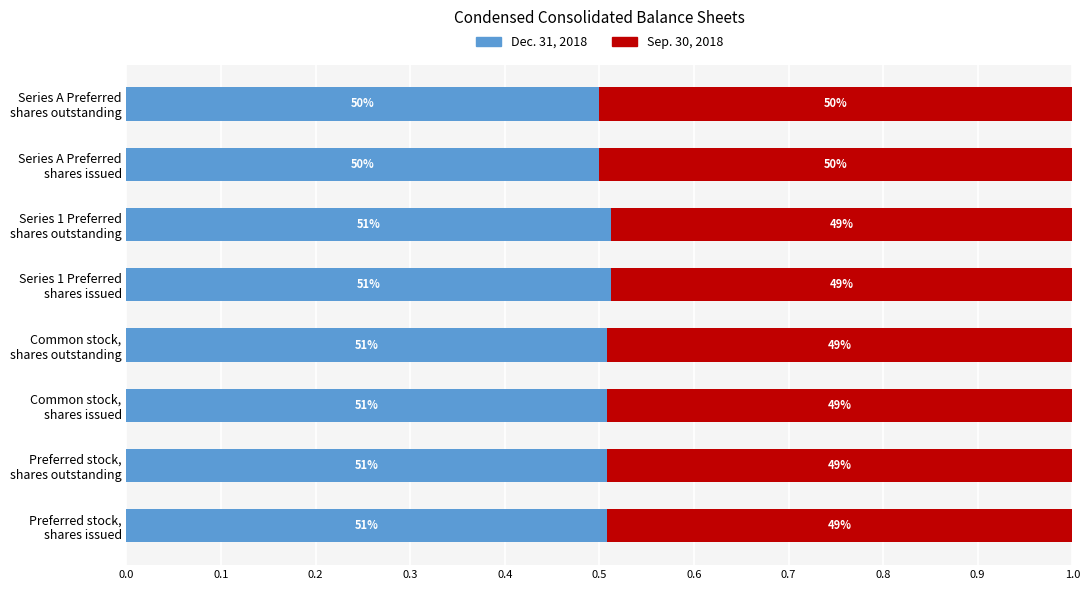

What are all the series names shown in the legend?

Dec. 31, 2018, Sep. 30, 2018